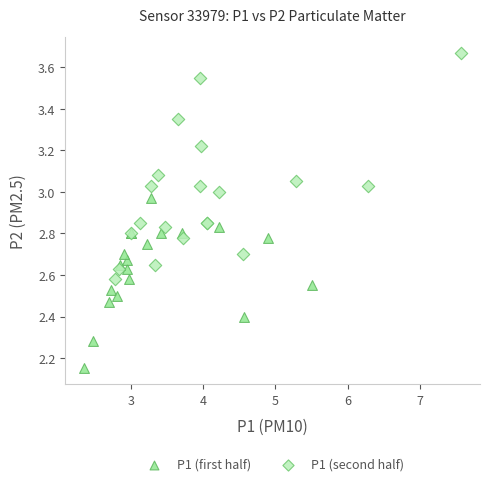

Which series has the largest Y range (max minus min)?

P1 (second half)